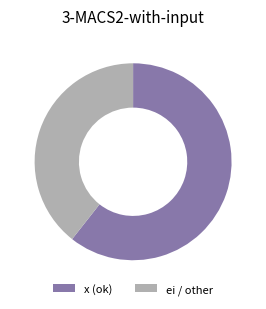

Rank the categories by value from highest to lowest.

x (ok), ei / other